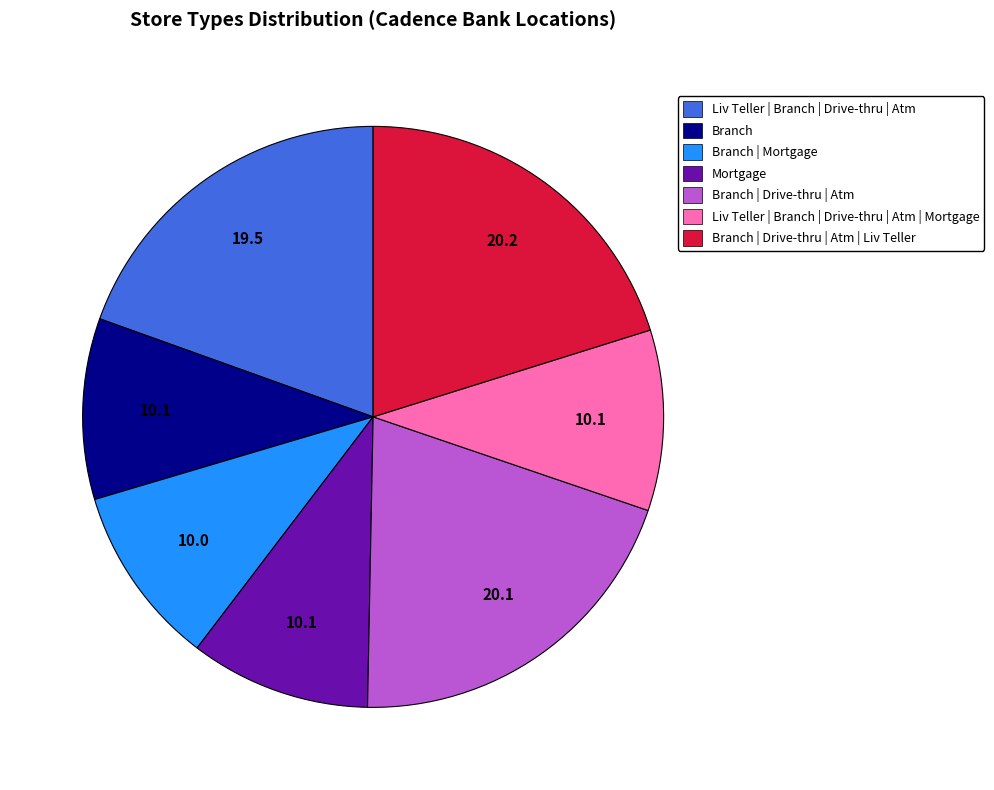

Which has a higher value, Branch | Drive-thru | Atm or Liv Teller | Branch | Drive-thru | Atm | Mortgage?

Branch | Drive-thru | Atm